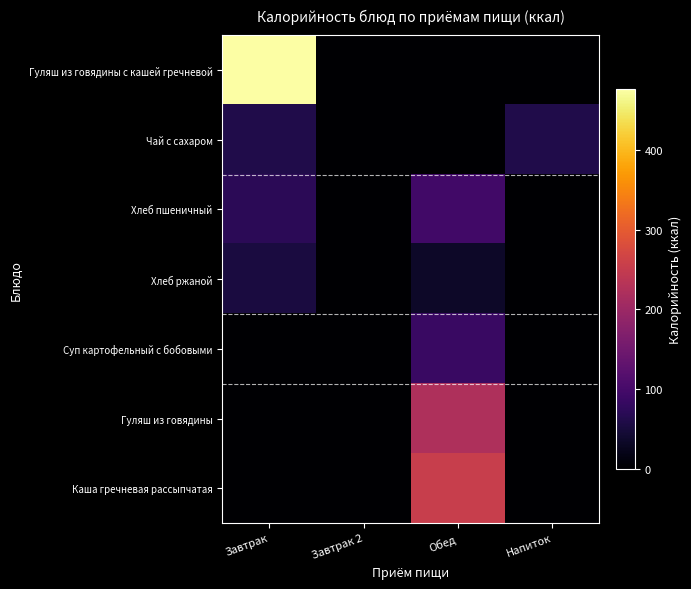

At which category is the sum across all series the highest?

Обед